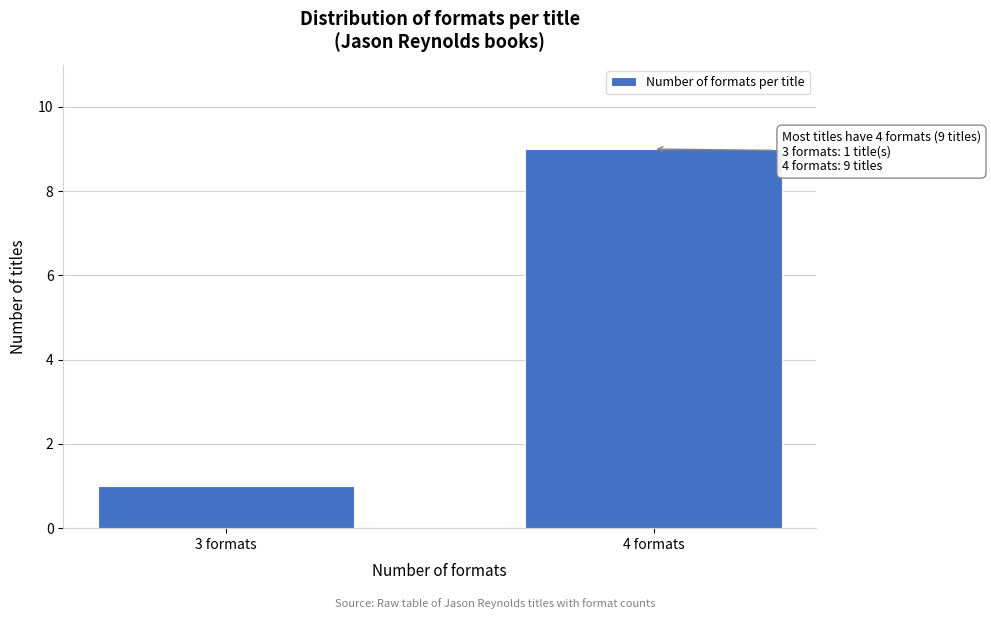

Reading left to right, what are all the values shown in this chart?

1	9